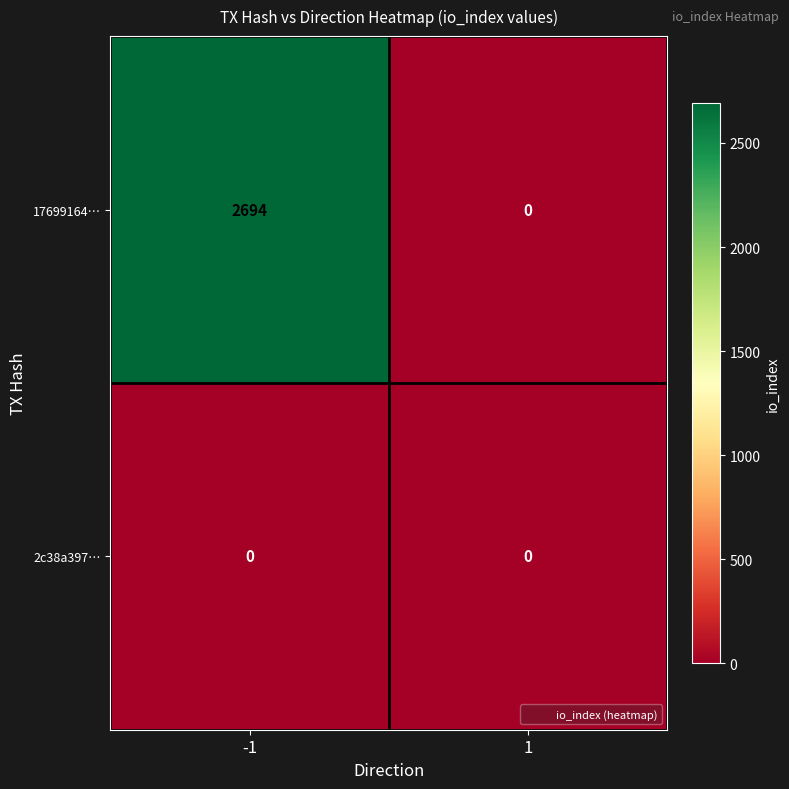

List the series in order of their peak value, lowest first.

2c38a397…, 17699164…